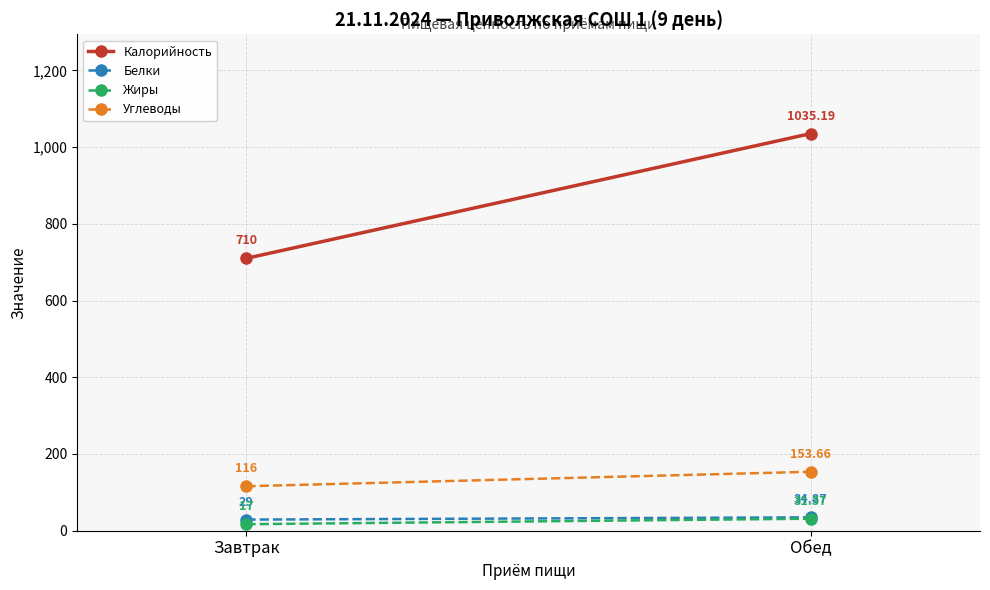

Which category has the highest value across all series?

Обед